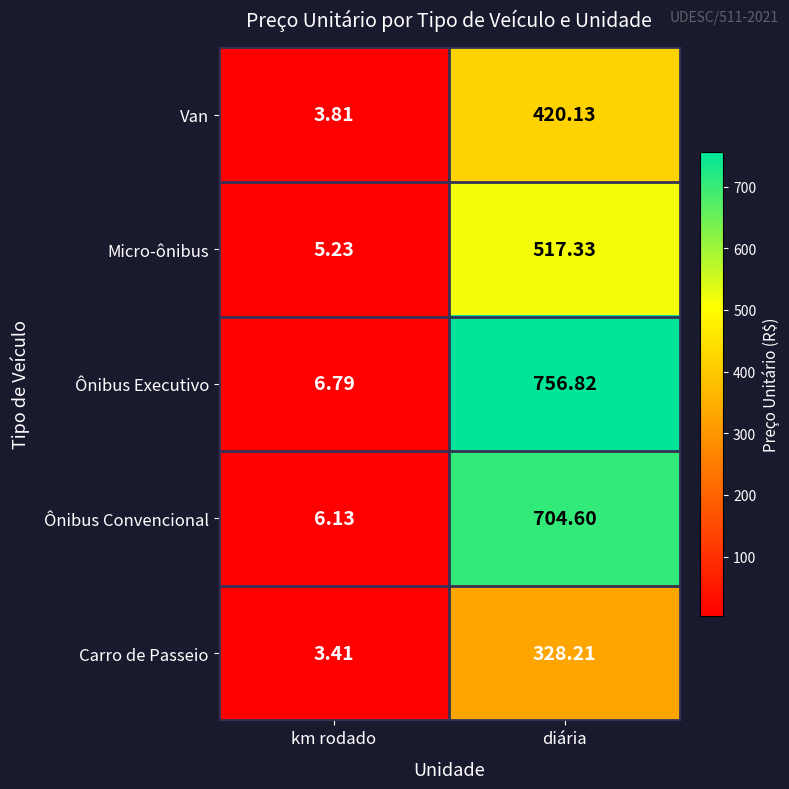

At how many categories does at least one series exceed 616?

1